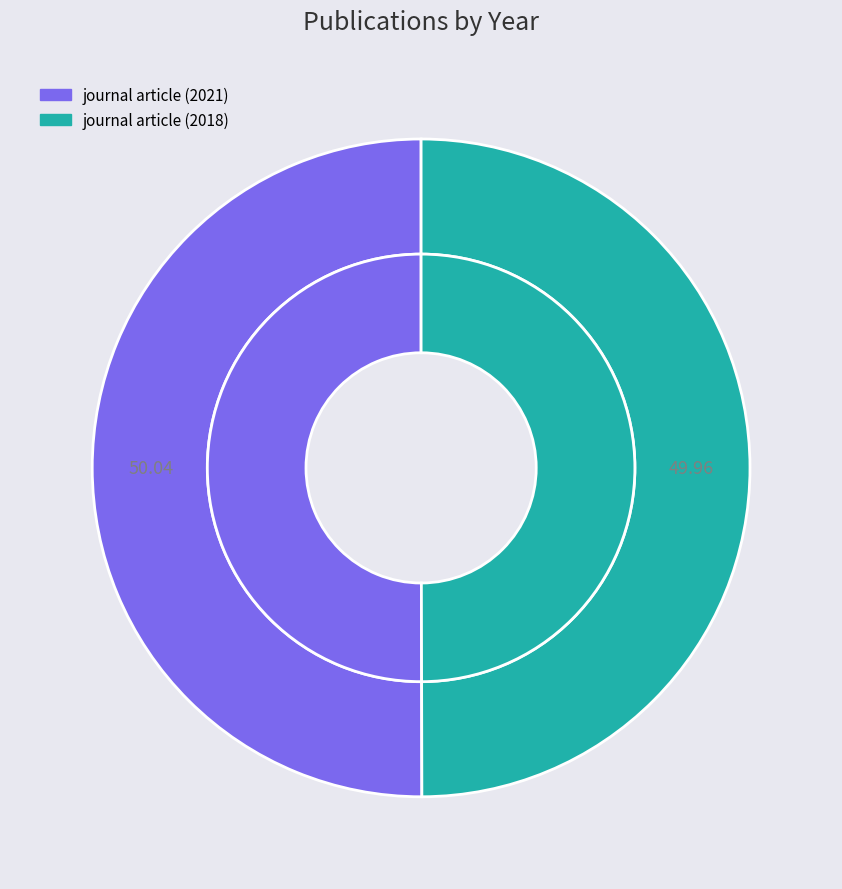

Rank the categories by value from highest to lowest.

journal article (2021), journal article (2018)